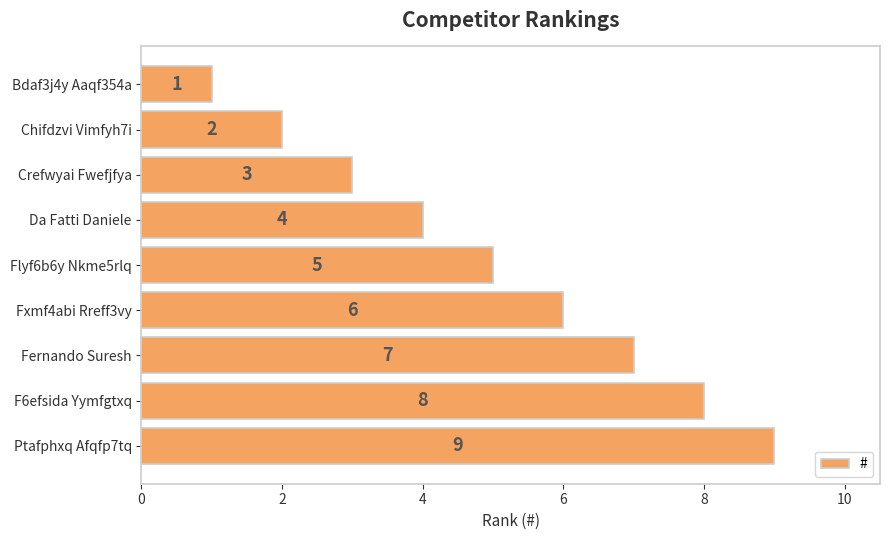

Are the bars grouped side by side (vs. stacked)?

No